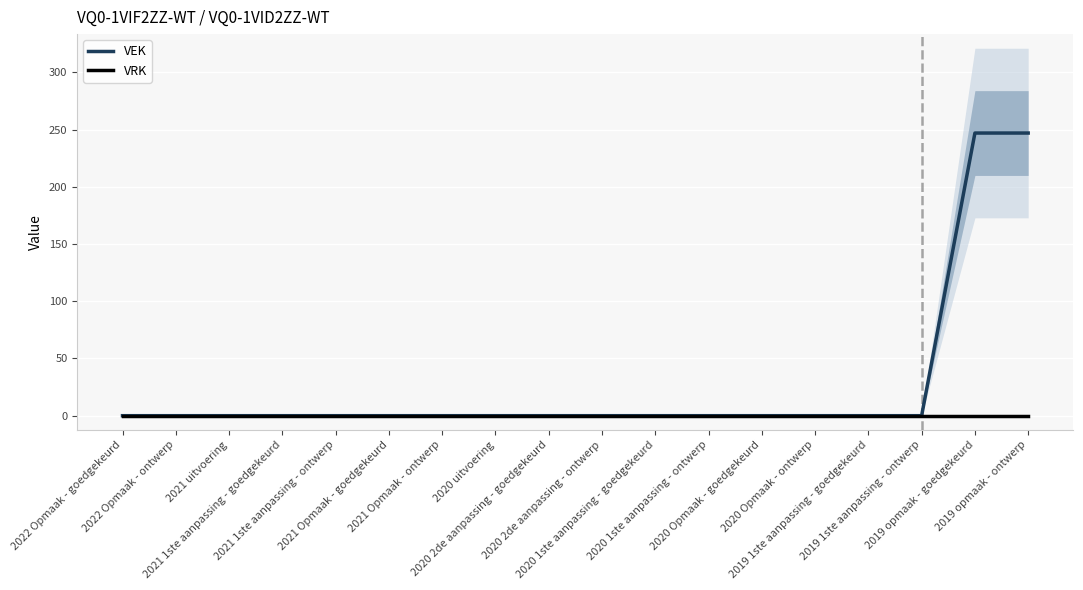

Reading left to right, transcribe all the data shown in this chart.

VEK: 0	0	0	0	0	0	0	0	0	0	0	0	0	0	0	0	247	247
VRK: 0	0	0	0	0	0	0	0	0	0	0	0	0	0	0	0	0	0